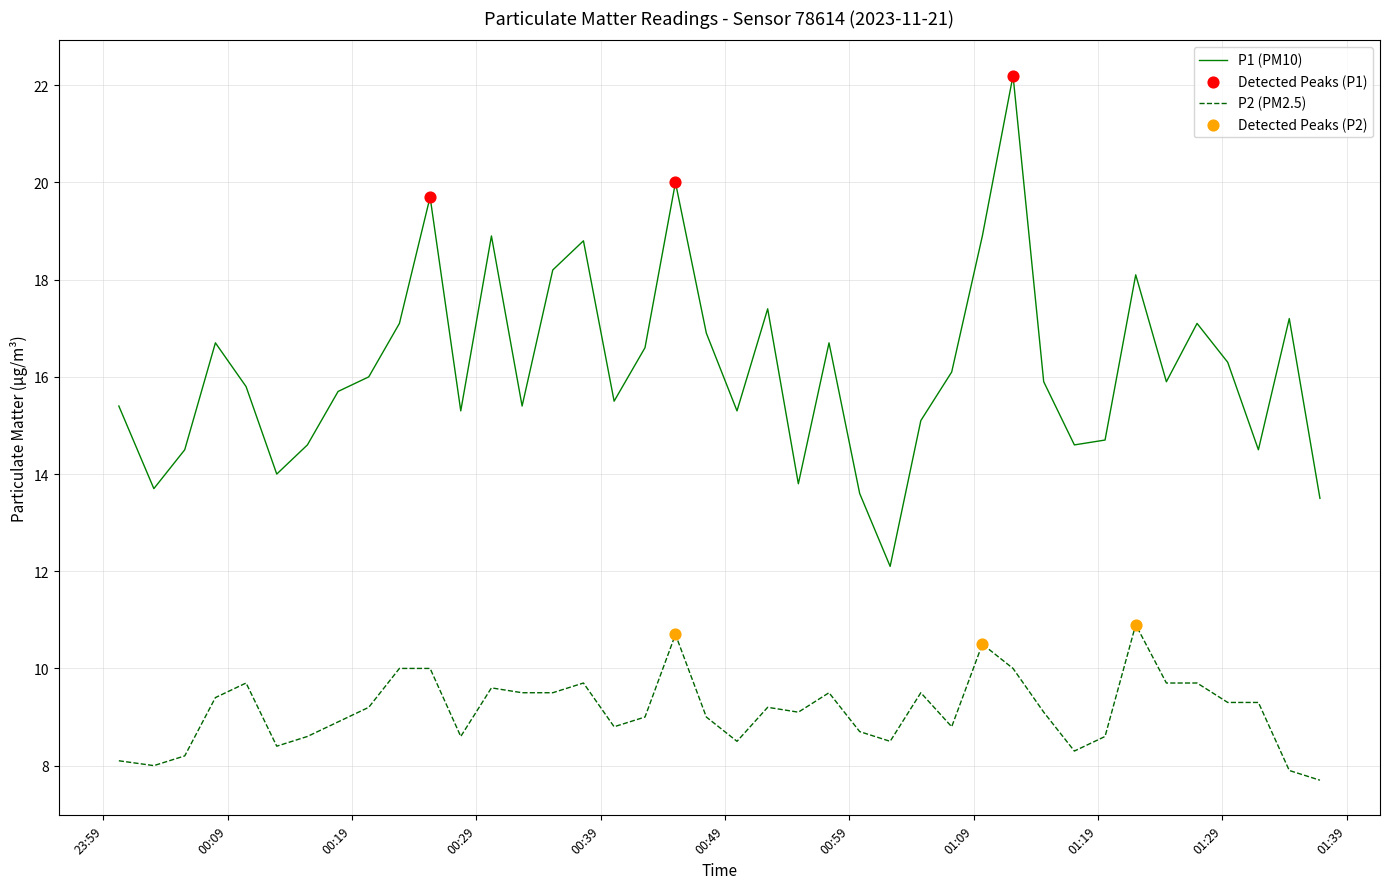

Which series has the largest range (max minus min)?

P1 (PM10)